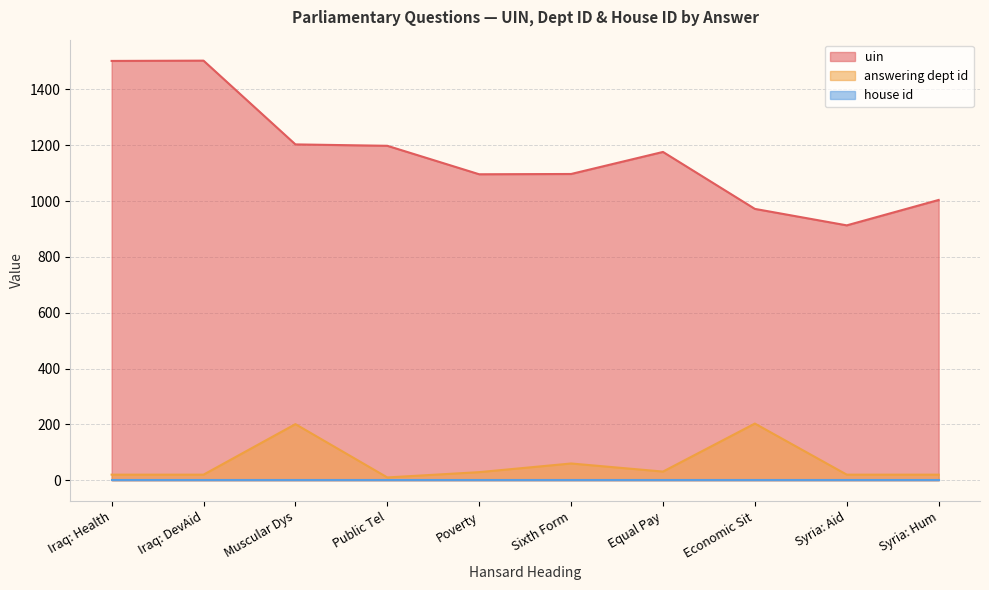

Which series has the largest total across all categories?

uin